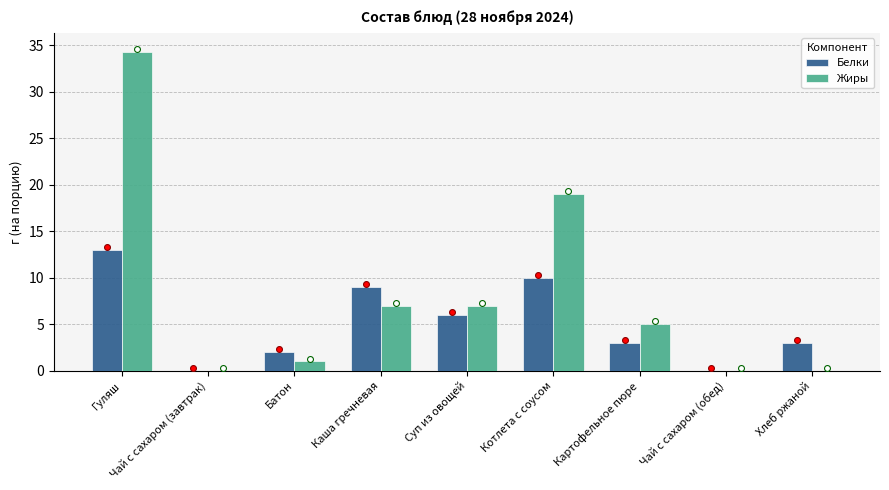

At how many categories does at least one series exceed 32?

1